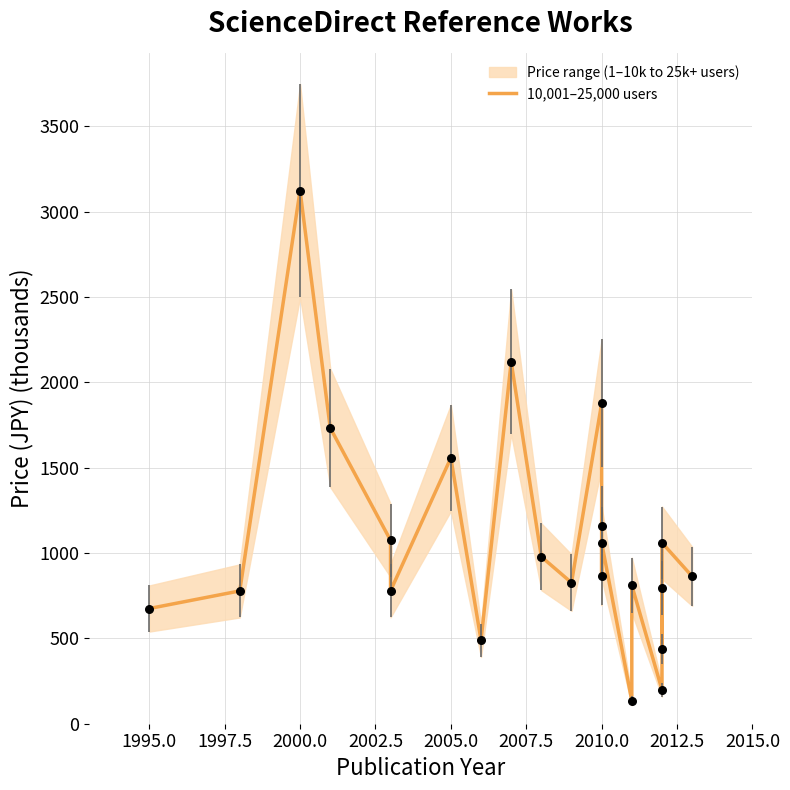

What is the change in value from 13 to 14?

+192.1